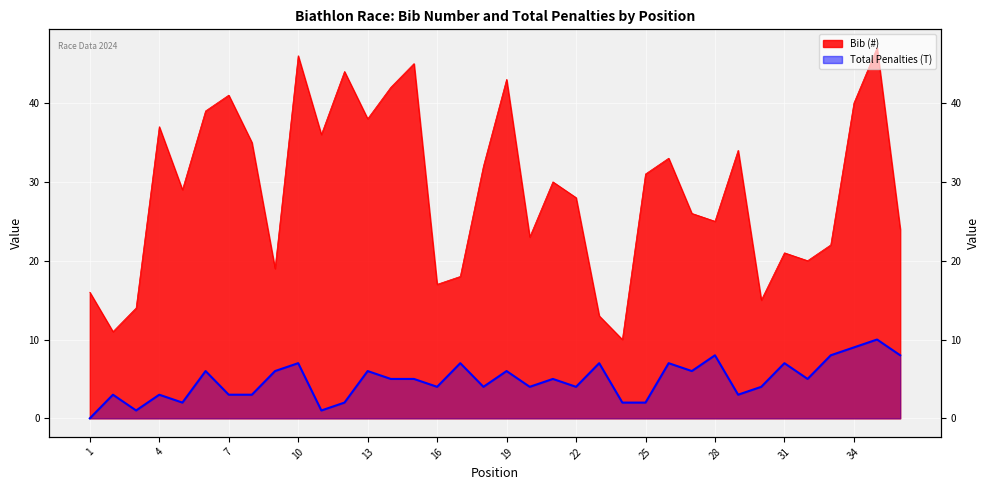

Does the chart display data point markers on the line(s)?

No